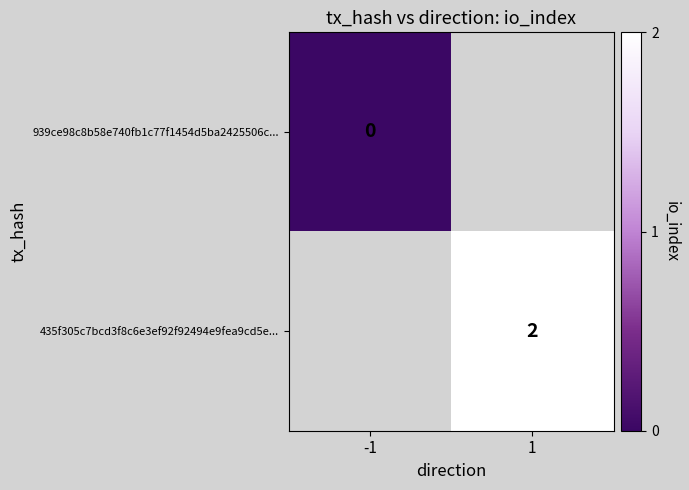

The 435f305c7bcd3f8c6e3ef92f92494e9fea9cd5e... series shows 1 at 1. True or false?

False